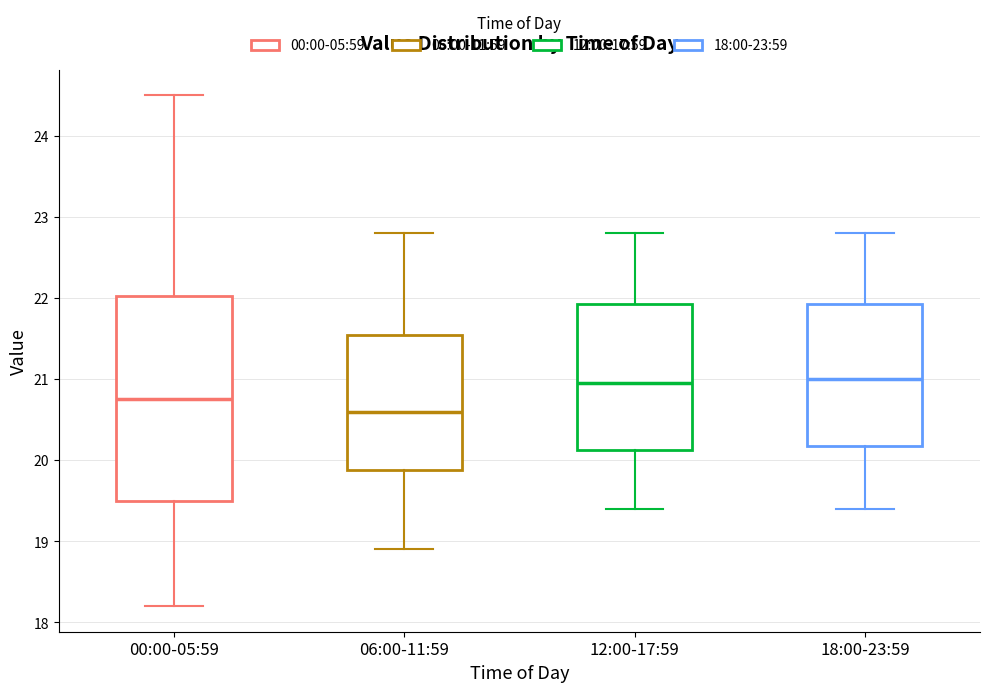

Reading left to right, transcribe this box plot: for each box, give where its median line is, the range the box spans, and where its two whiskers end, as read against the y-axis. The values are not printed on the chart, so give them approximately, as read against the axis.

00:00-05:59: median 20.8, box 19.5 to 22.0, whiskers 18.2 to 24.5
06:00-11:59: median 20.6, box 19.9 to 21.6, whiskers 18.9 to 22.8
12:00-17:59: median 21.0, box 20.1 to 21.9, whiskers 19.4 to 22.8
18:00-23:59: median 21.0, box 20.2 to 21.9, whiskers 19.4 to 22.8